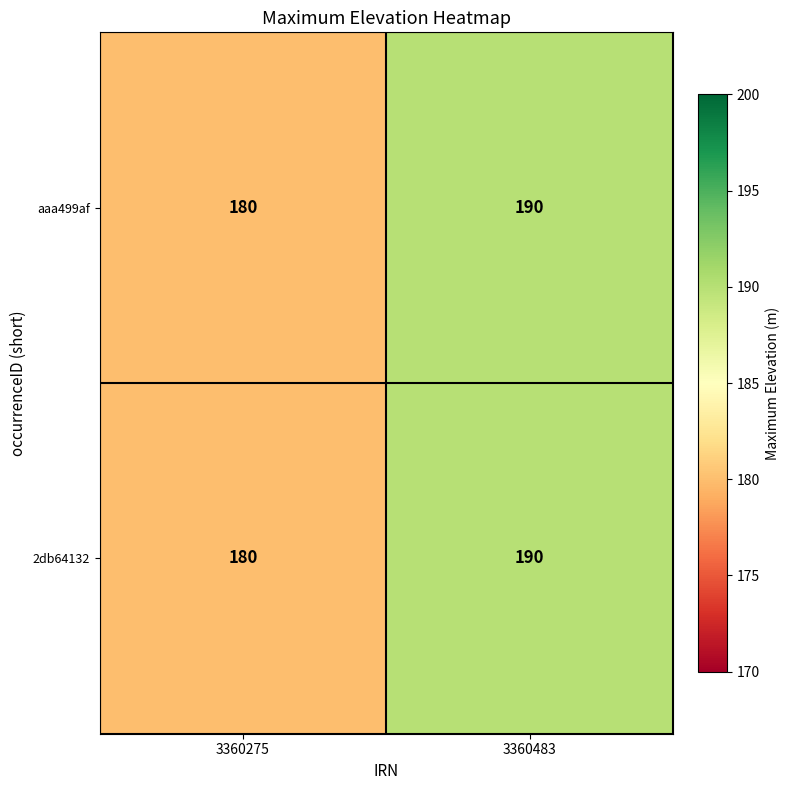

At which label is 2db64132 closest to 185?

3360275